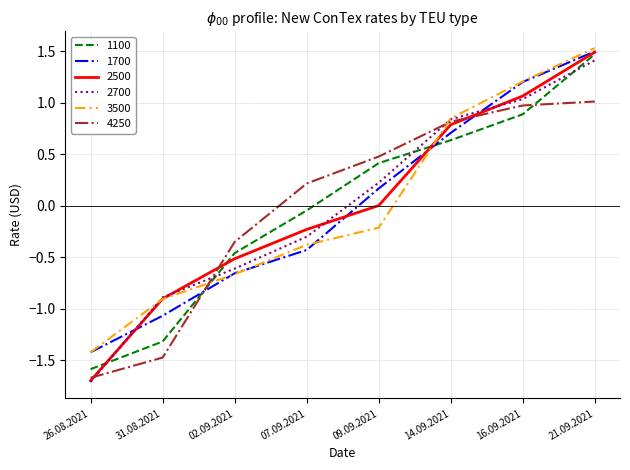

List the labels in order of 1100 value, largest first.

21.09.2021, 16.09.2021, 14.09.2021, 09.09.2021, 07.09.2021, 02.09.2021, 31.08.2021, 26.08.2021